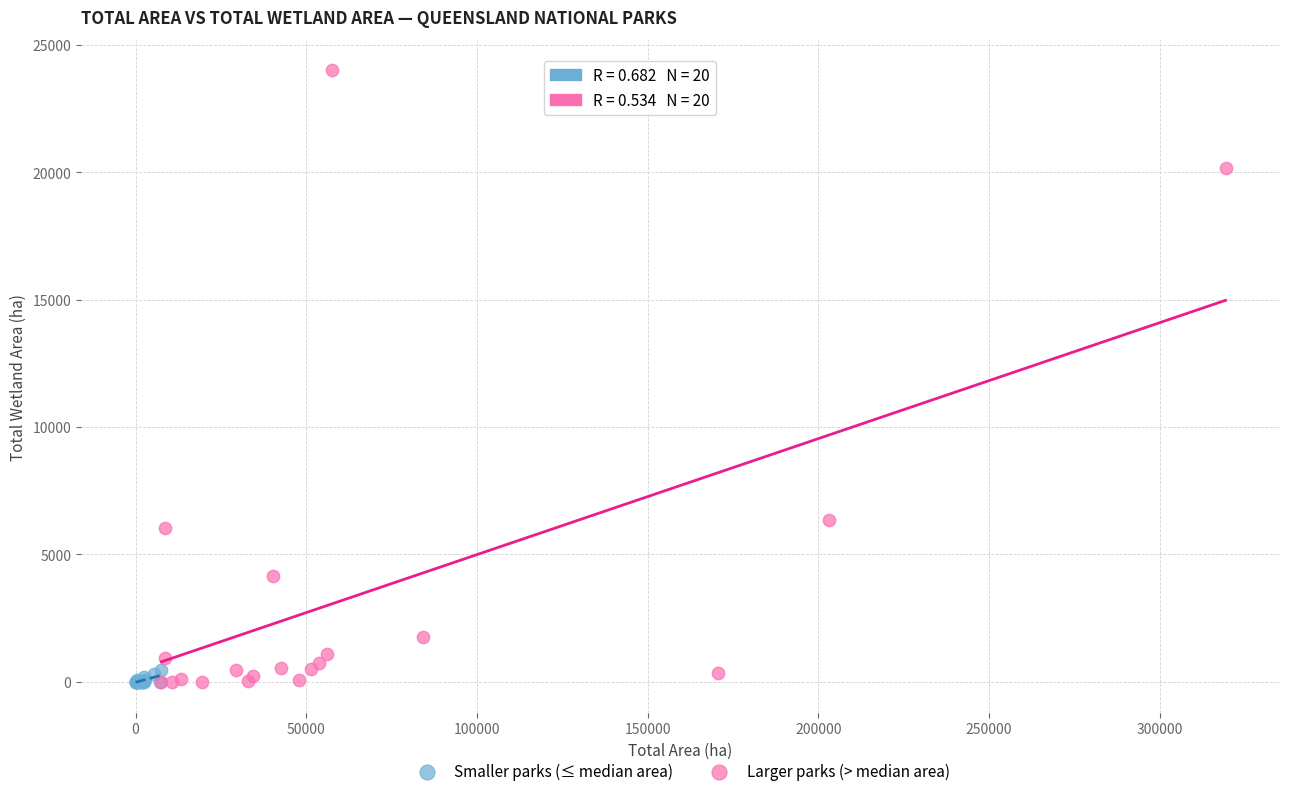

Which series contains the highest Y value?

Larger parks (> median area)